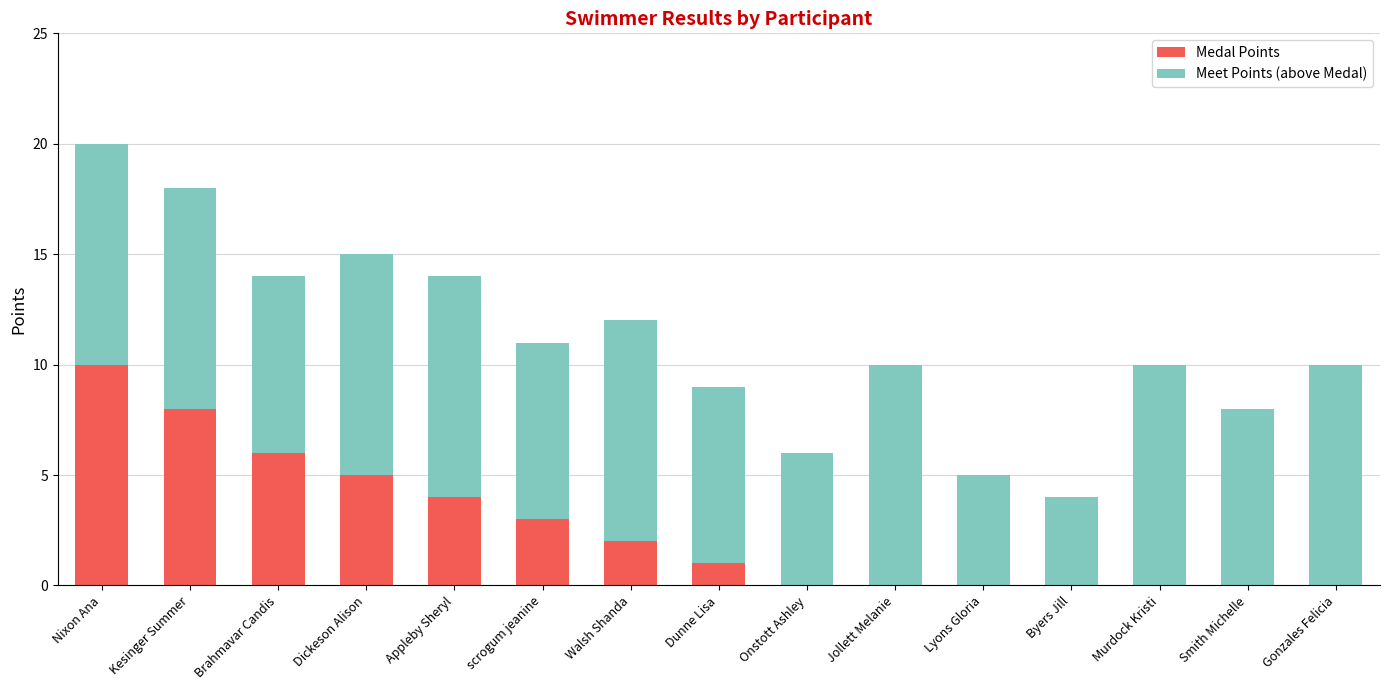

At which category is the sum across all series the highest?

Nixon Ana